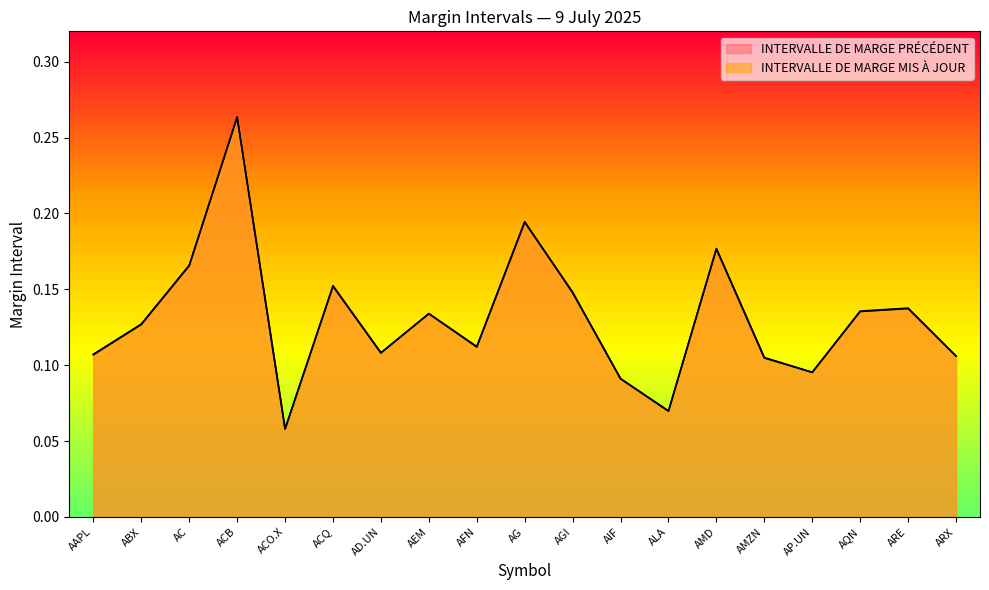

Which category has the highest value in the INTERVALLE DE MARGE PRÉCÉDENT series?

ACB